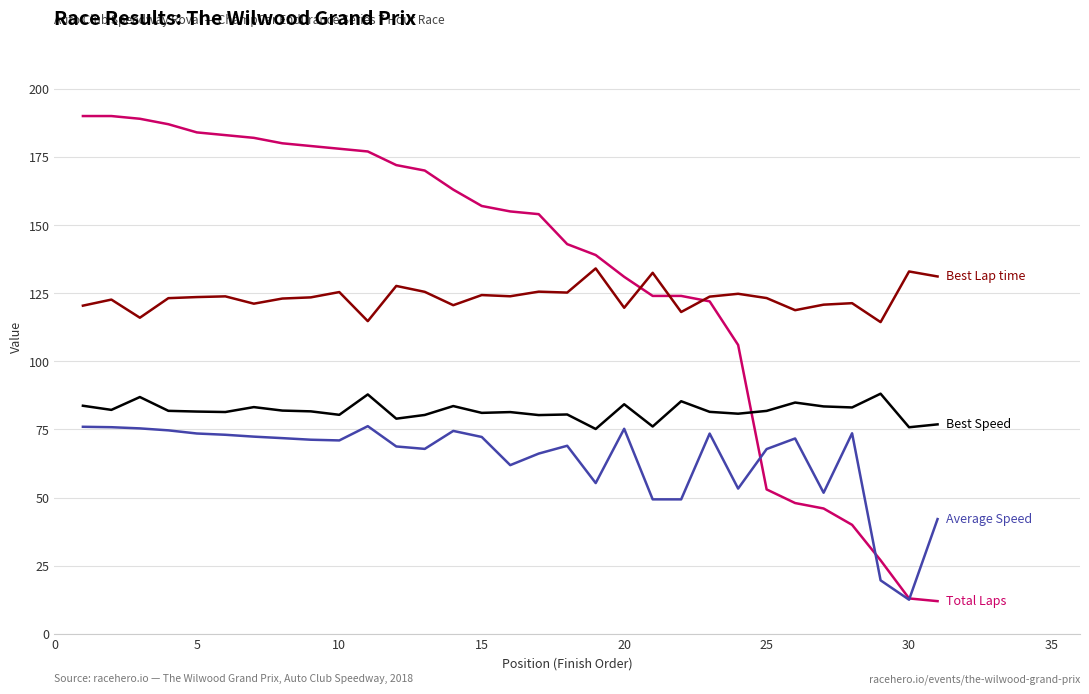

What is the smallest value displayed?

12.0